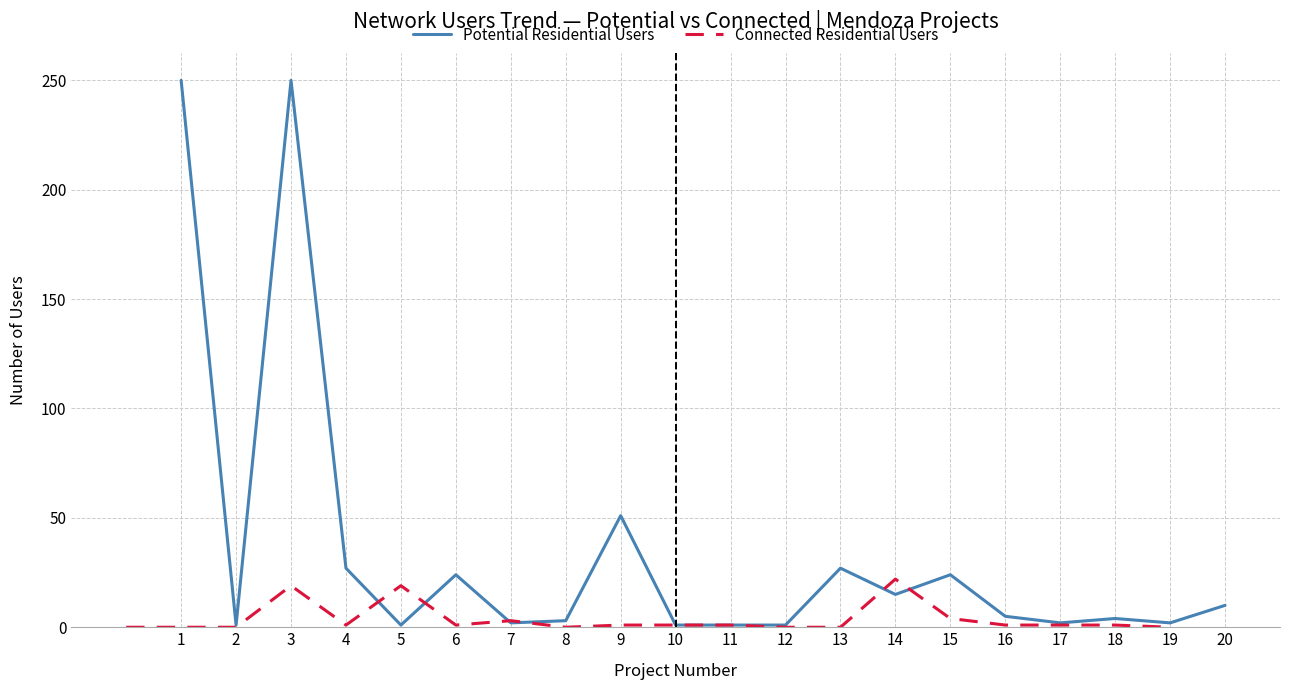

How many interior local peaks does the Potential Residential Users series have?

6